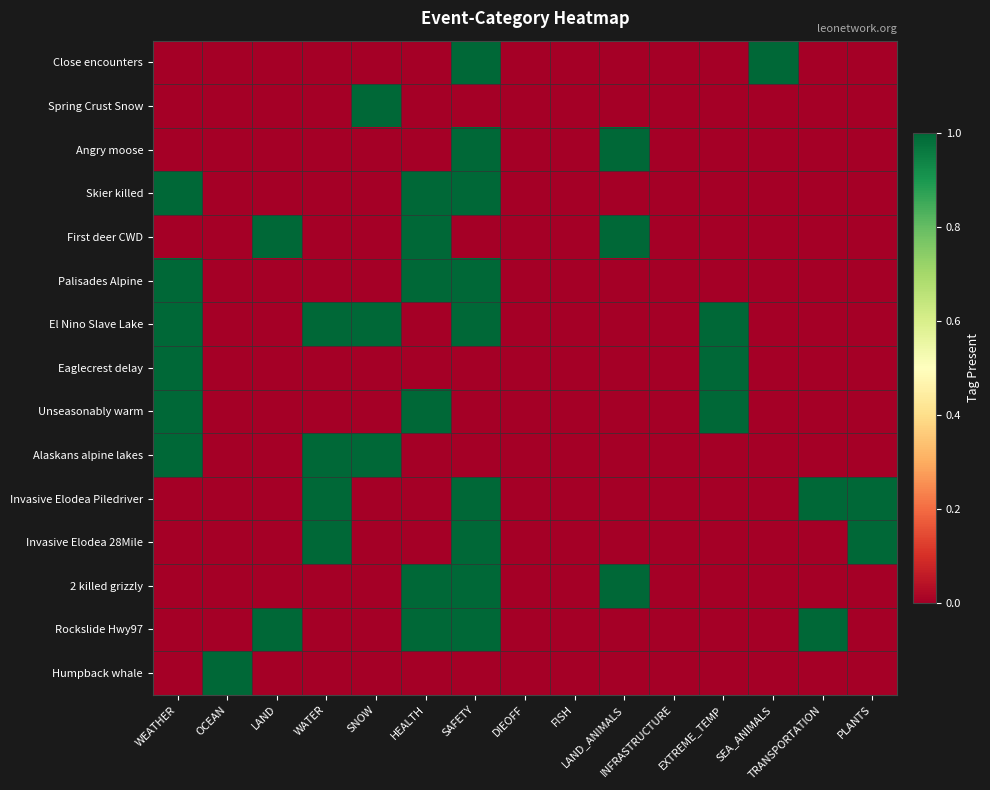

What is the spread (max minus min) of values at LAND_ANIMALS?

1